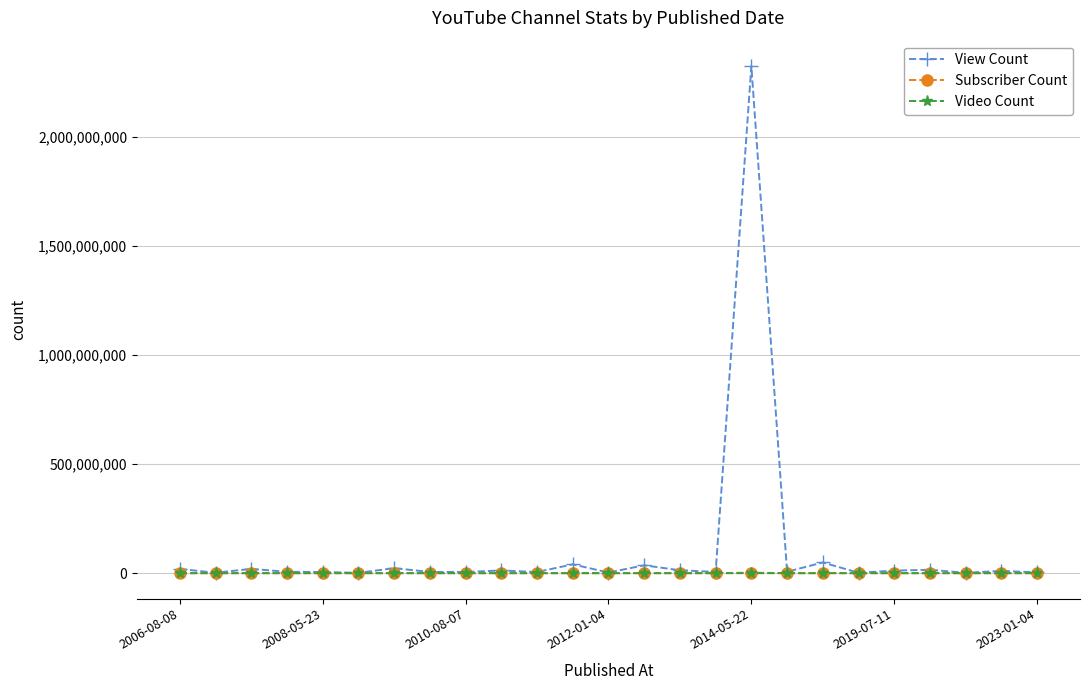

What is the value of the Subscriber Count point at the 21st from the left?

18900